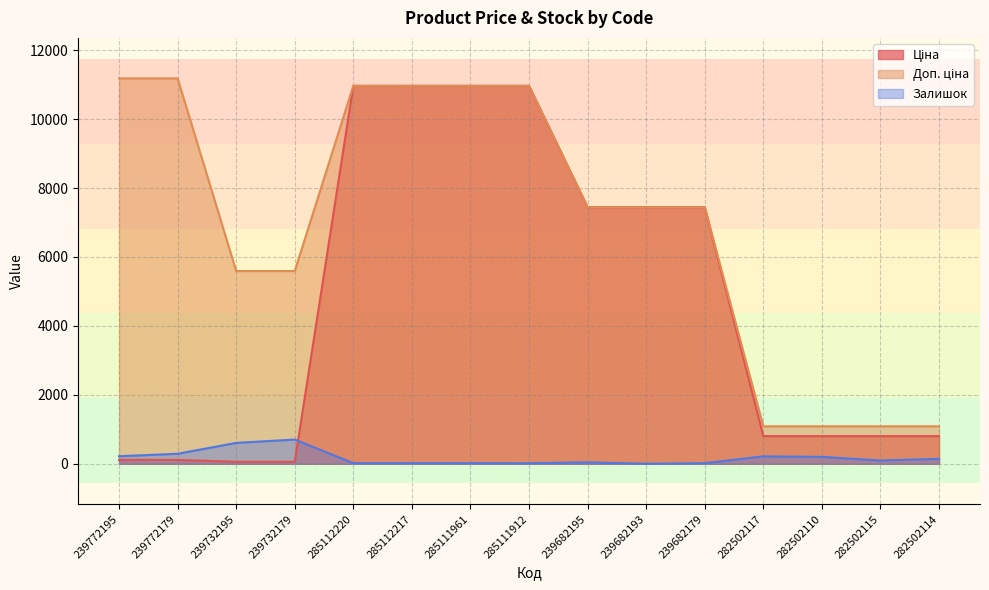

How many data points in Доп. ціна are less than 7444?

6